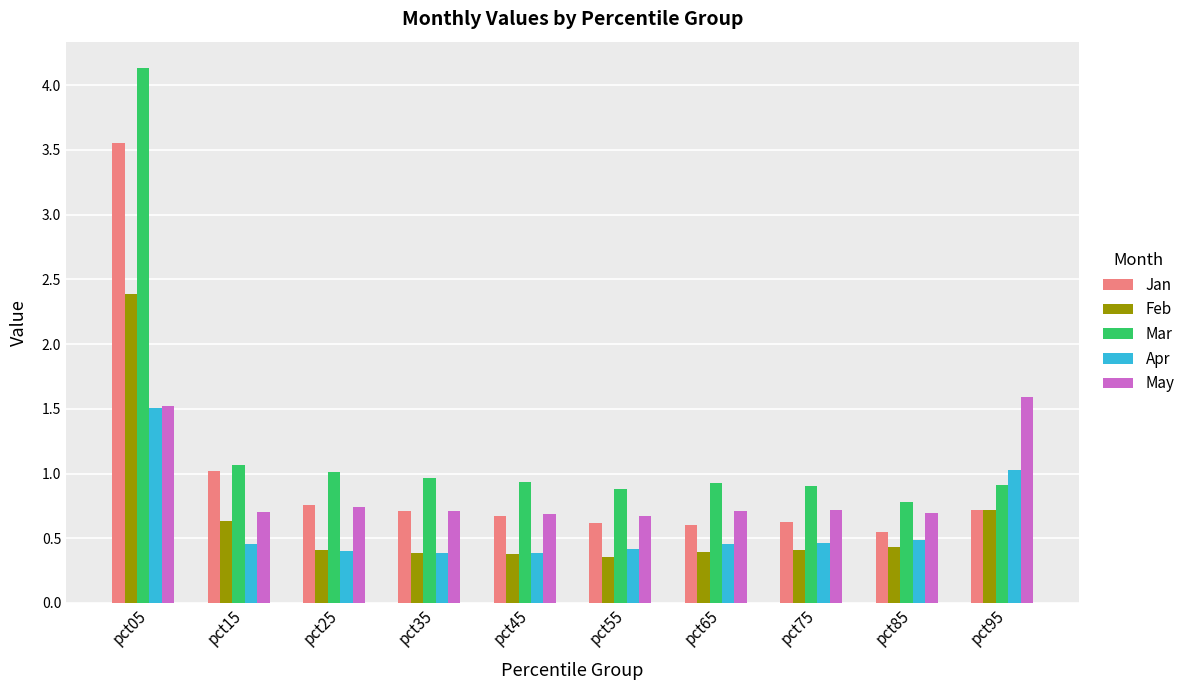

What is the sum of all Apr values?

6.0